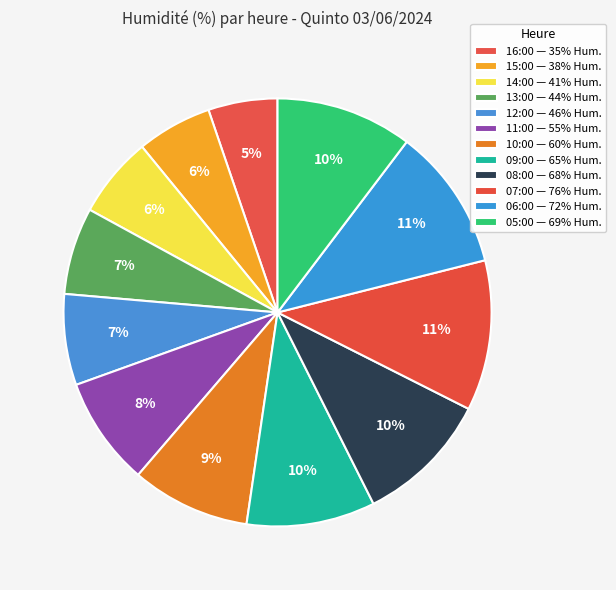

What percentage is the 12:00 slice, to the nearest percent?

7%